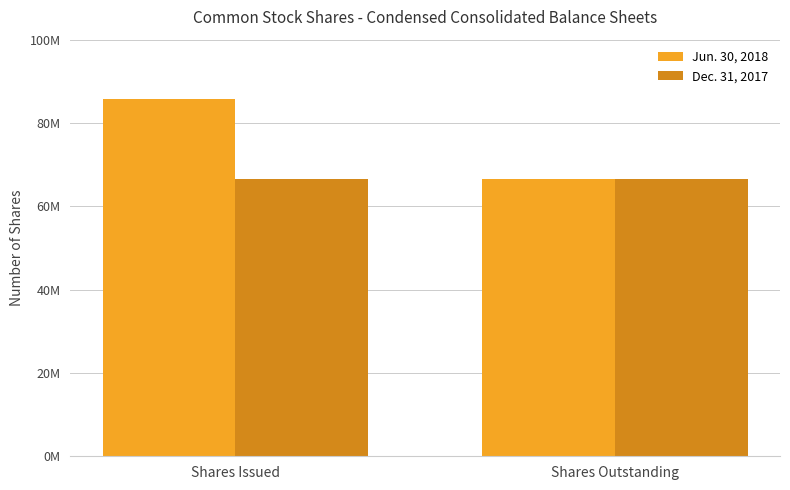

Reading right to left, extract all data points from this chart.

Jun. 30, 2018: 66541629	85680719
Dec. 31, 2017: 66541629	66541629